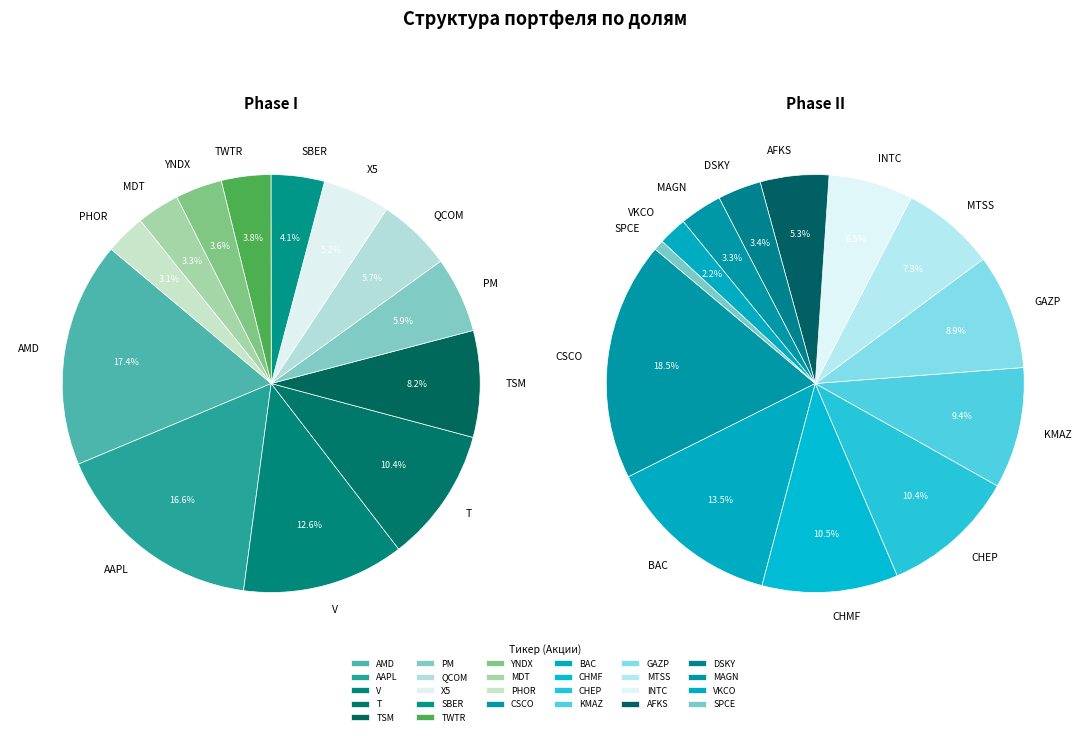

Count the number of slices in the pie.

26